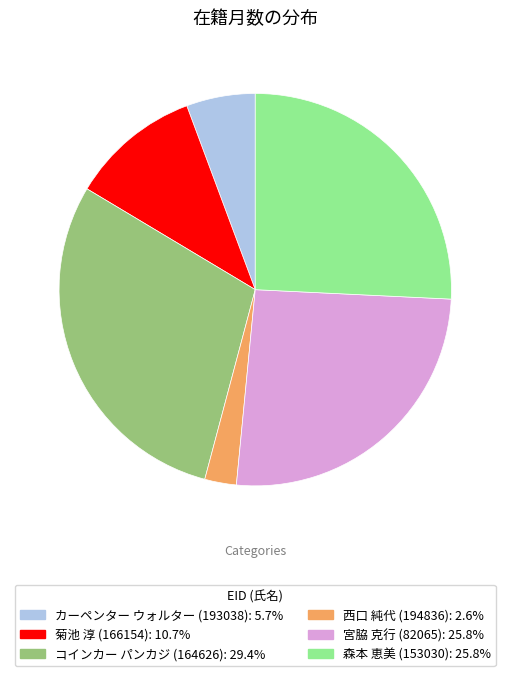

Is there a majority slice in this chart?

No